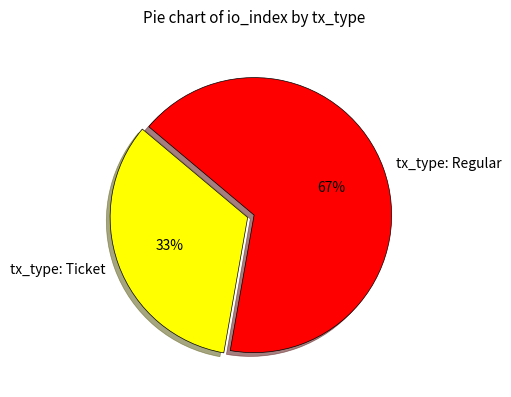

Rank the categories by value from lowest to highest.

tx_type: Ticket, tx_type: Regular